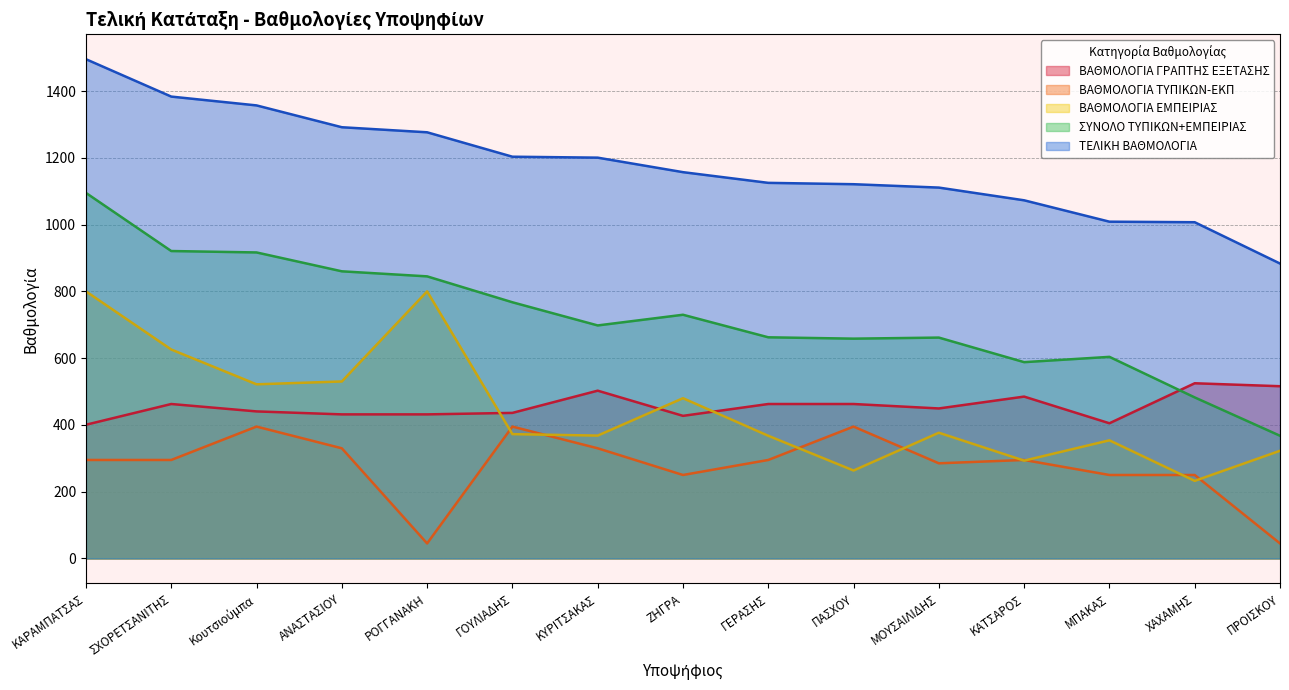

How many data points in ΤΕΛΙΚΗ ΒΑΘΜΟΛΟΓΙΑ are less than 1157?

7